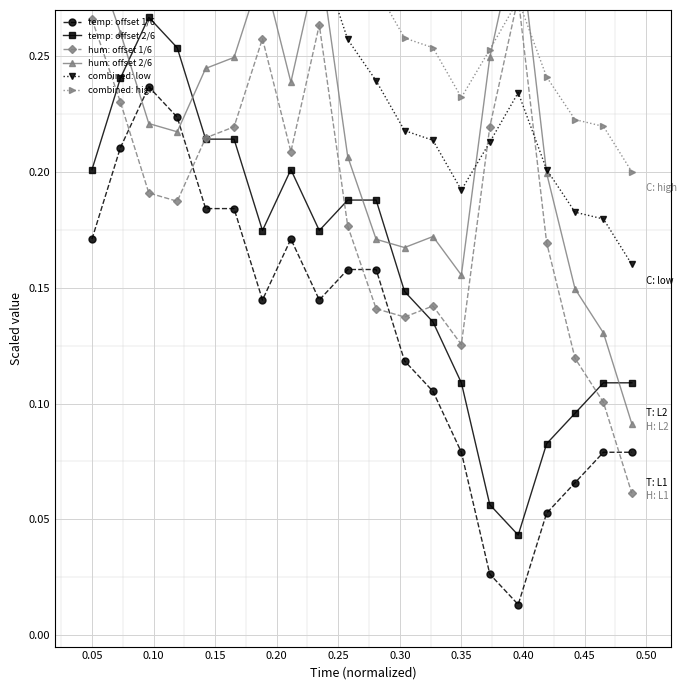

True or false: temp: offset 2/6 and temp: offset 1/6 intersect in this chart.

False